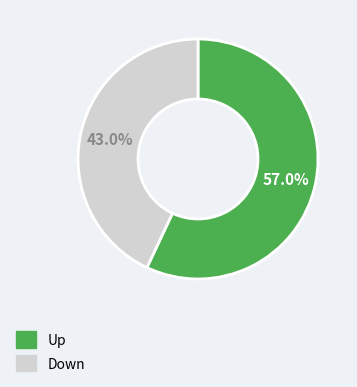

What is the total percentage of Up and Down?

100.0%